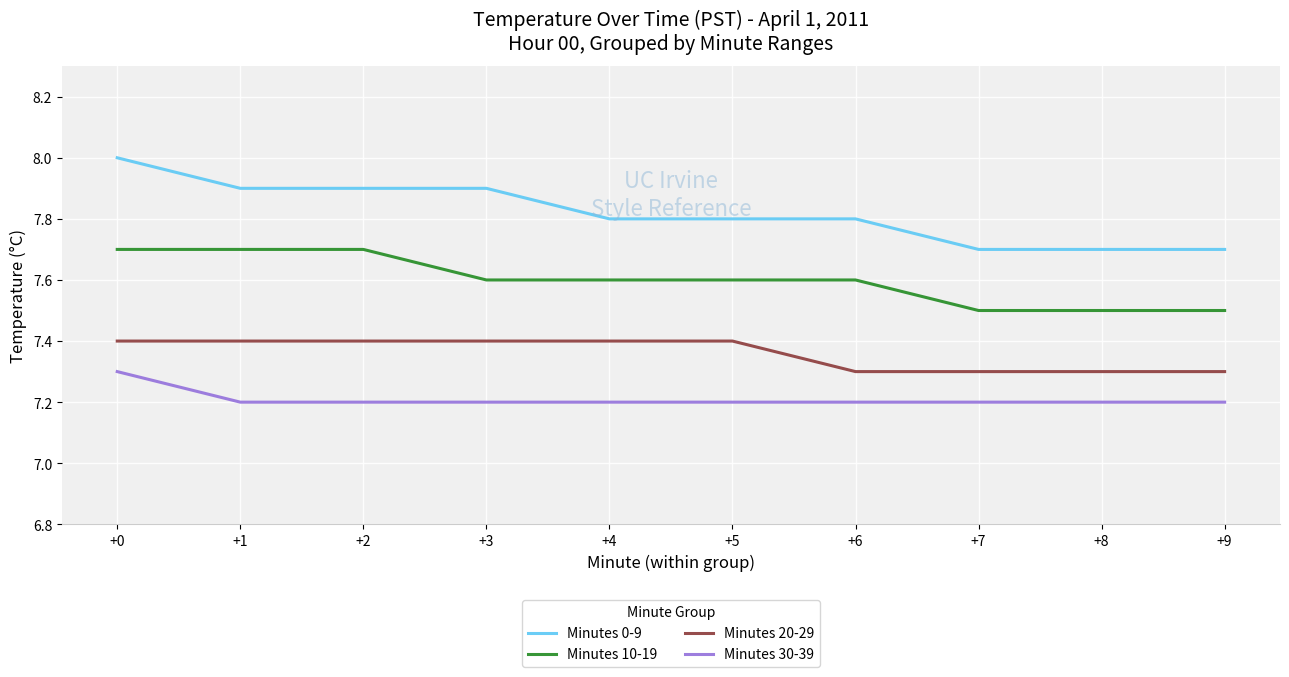

Which series has the widest spread of values?

Minutes 0-9